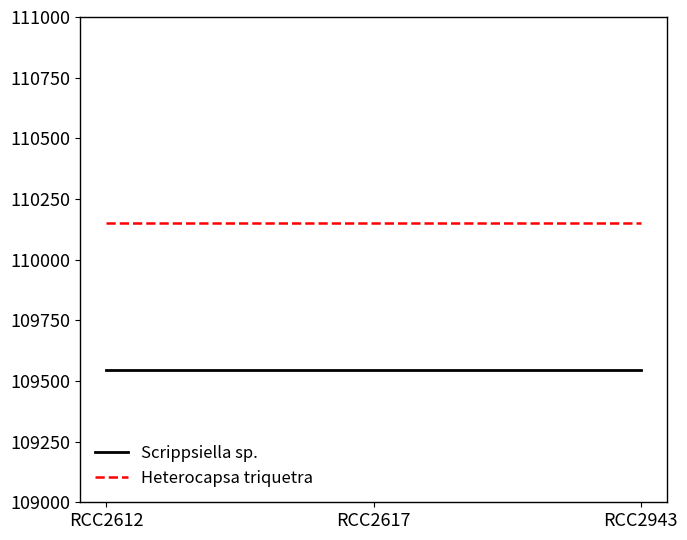

List the series in order of their overall mean, lowest first.

Scrippsiella sp., Heterocapsa triquetra